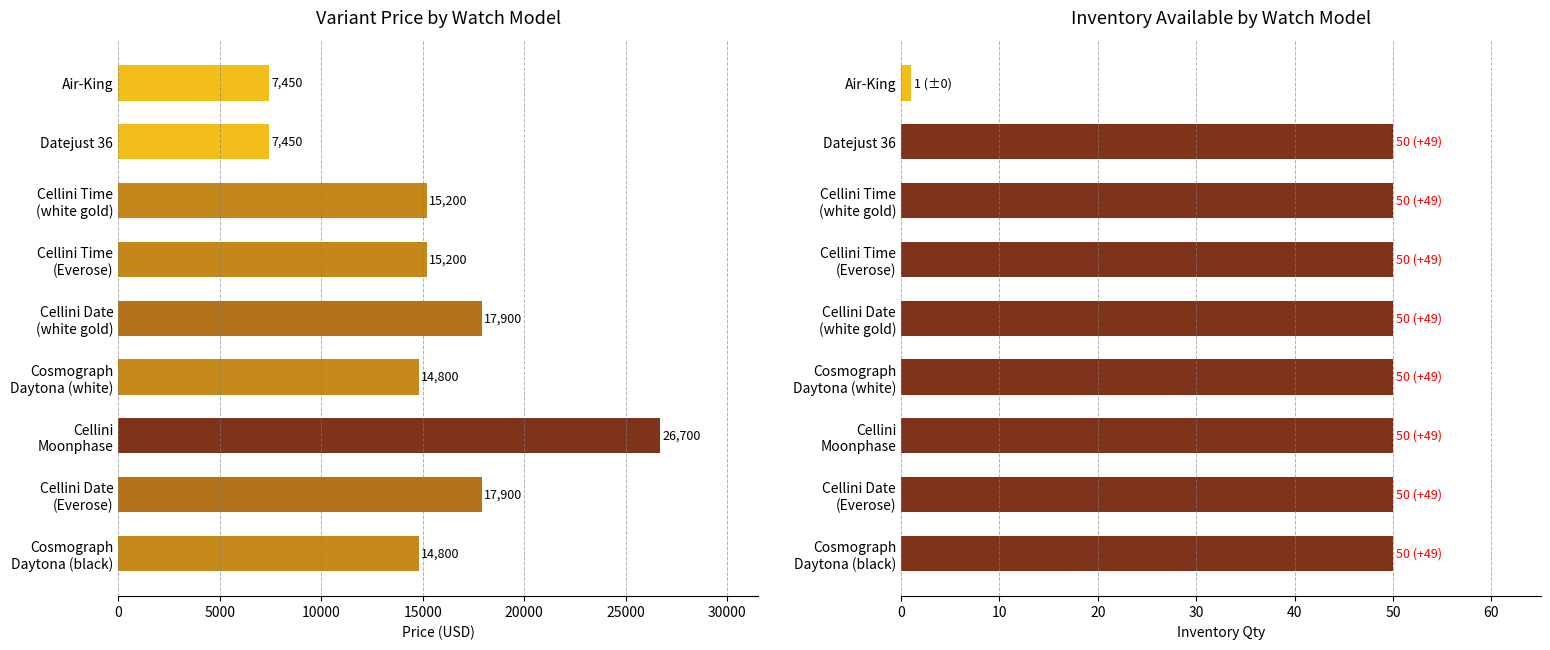

At how many categories does at least one series exceed 2297?

9